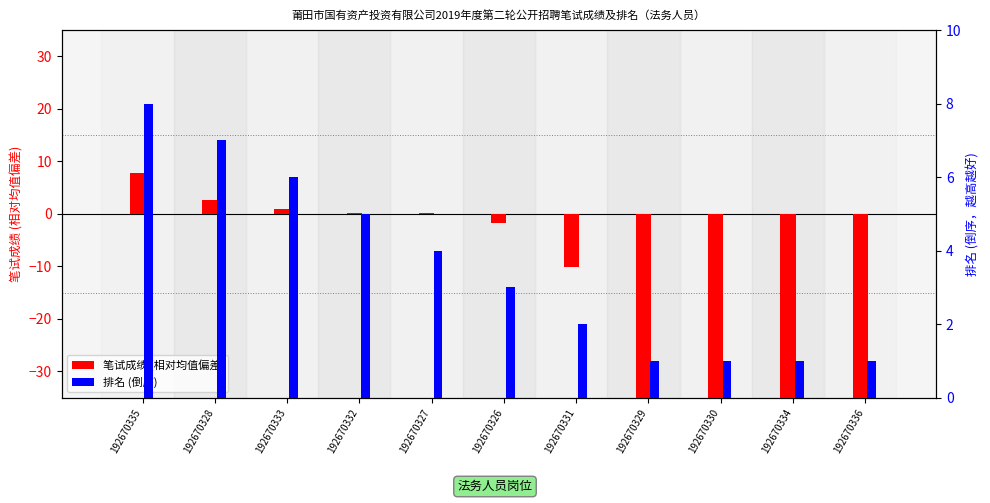

What is the sum of all 笔试成绩 (偏差) values?

-283.1